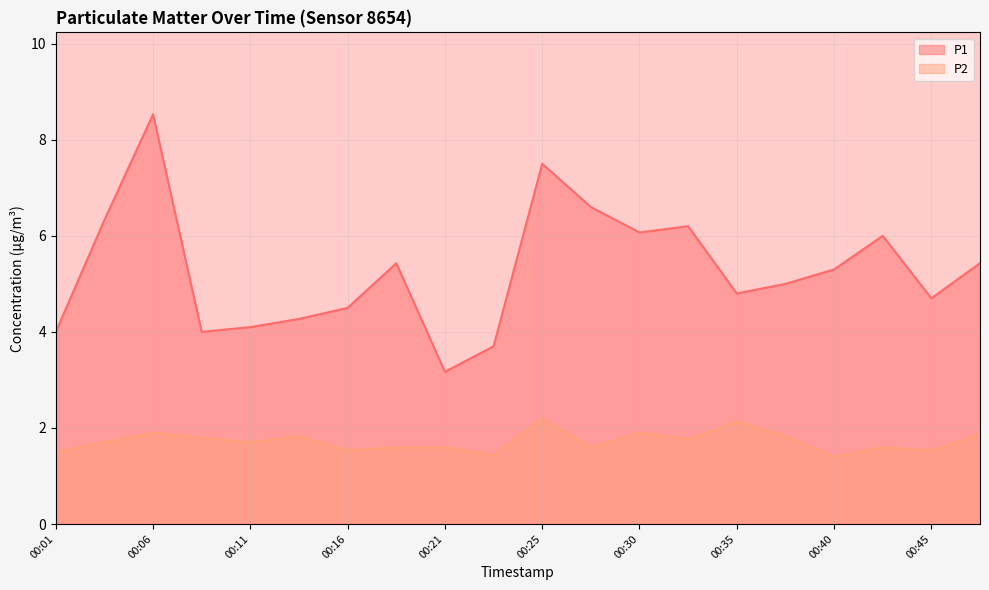

Does the chart display data point markers on the line(s)?

No